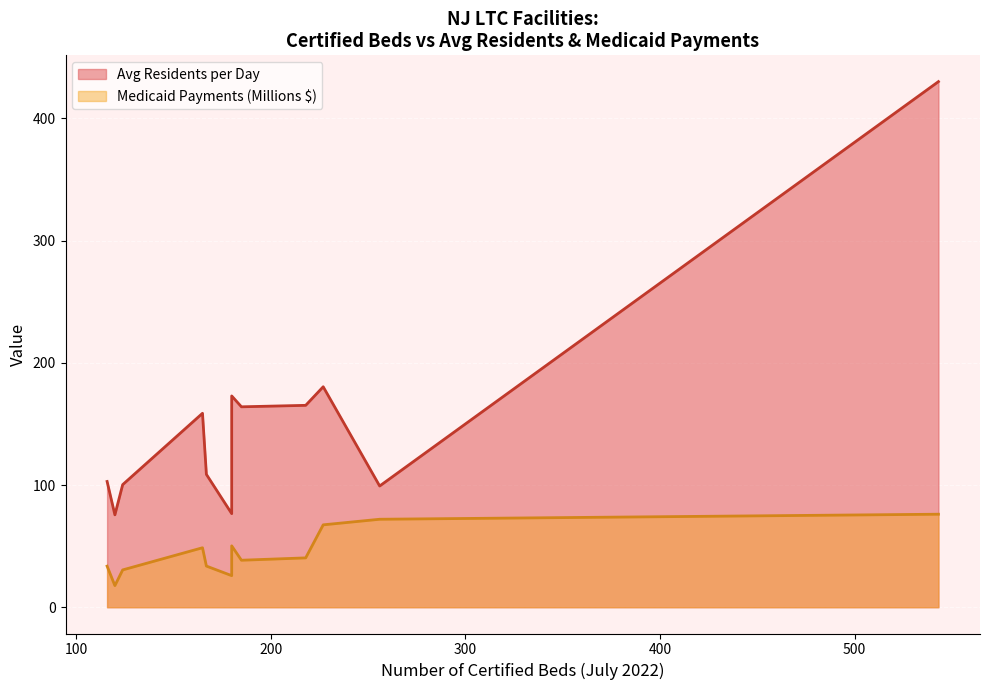

What is the minimum value for Certified Beds?

116.0